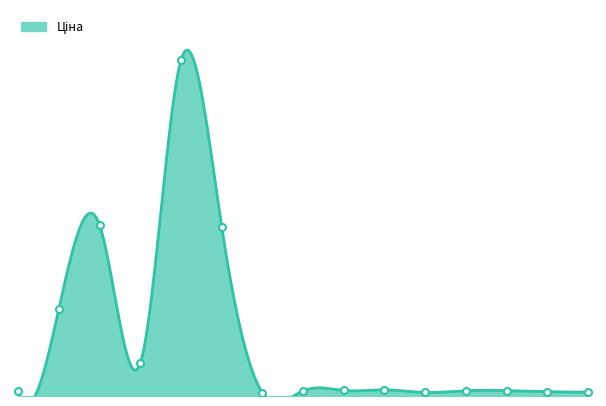

Between 283231856 and 287682236, which is larger?

287682236